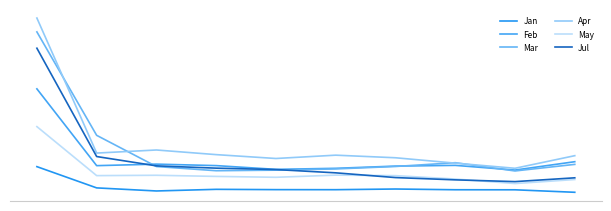

Which category has the highest value in the Apr series?

pct05